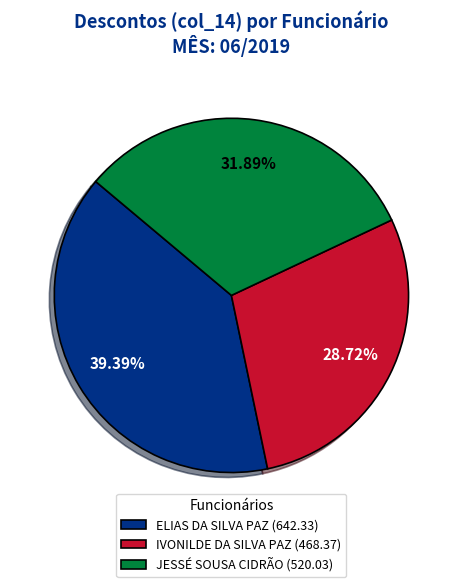

To the nearest percent, what is the difference between the IVONILDE DA SILVA PAZ and JESSÉ SOUSA CIDRÃO slice percentages?

3%